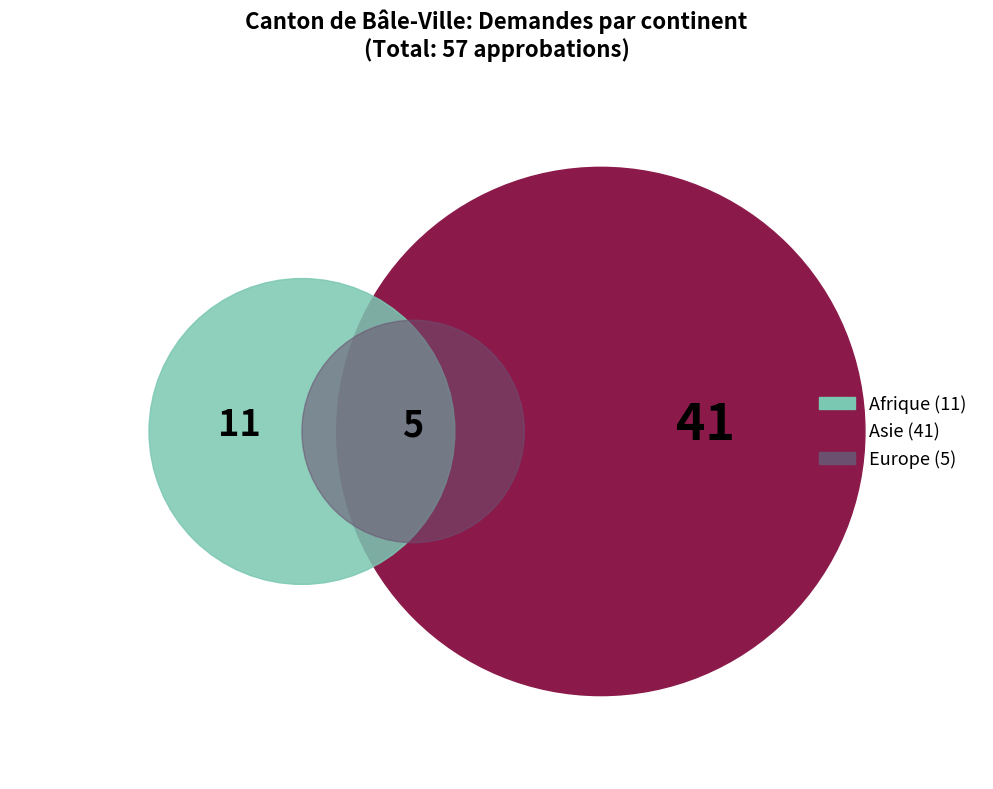

What percentage is the 1 slice, to the nearest percent?

72%